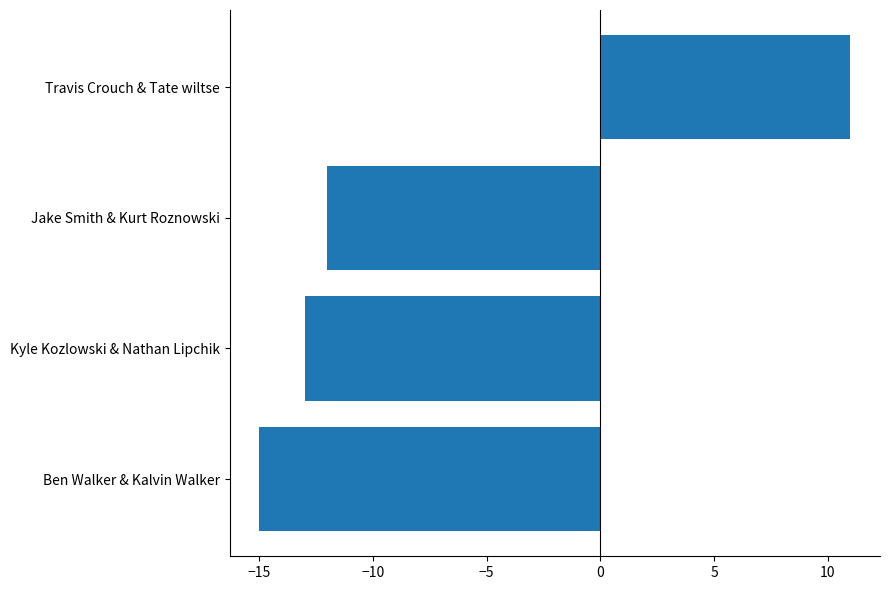

How many values are above zero?

1